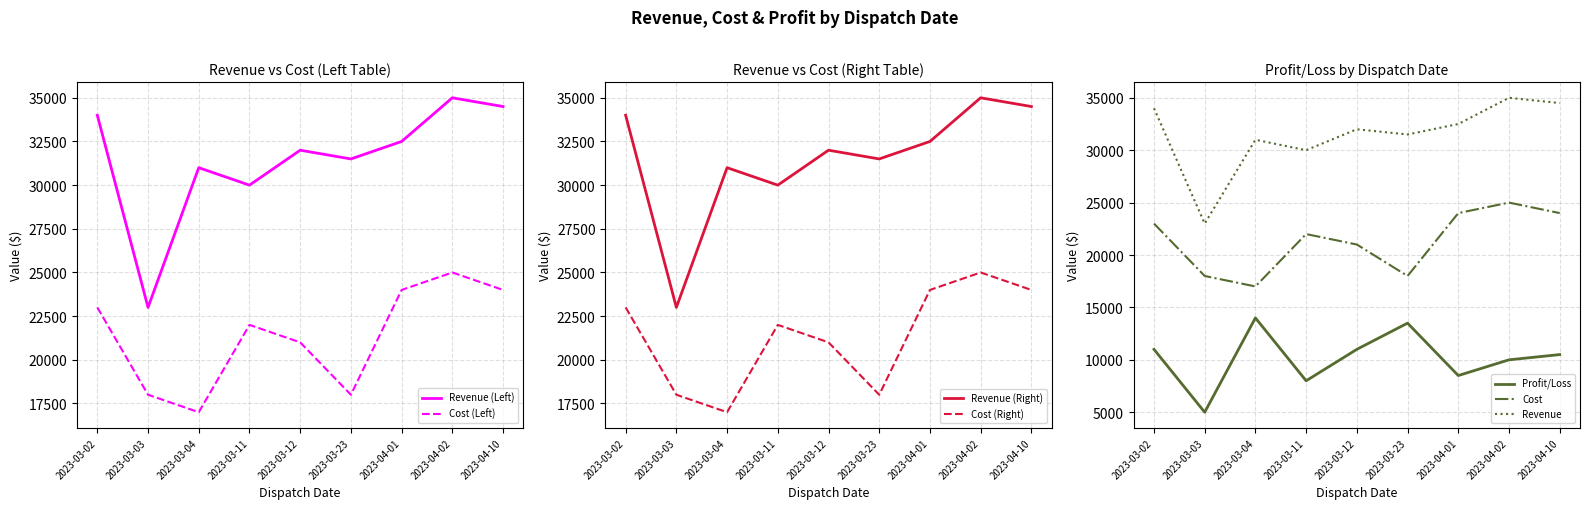

Which category has the lowest value across all series?

2023-03-03